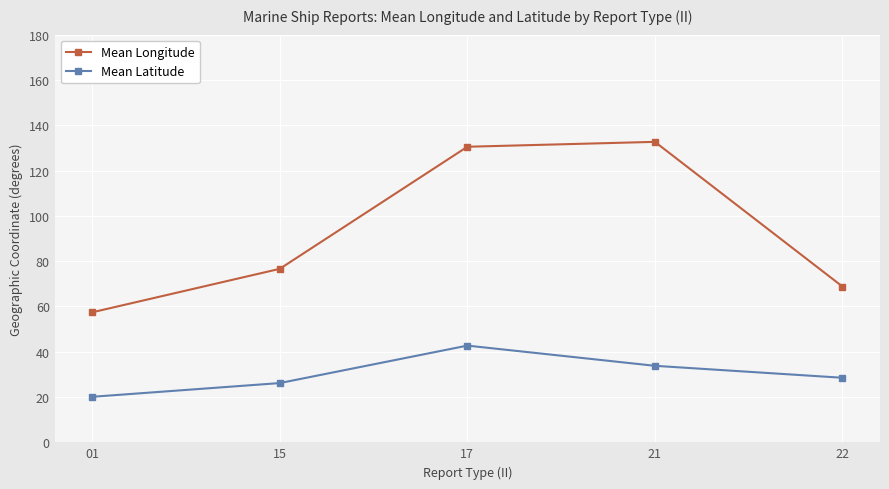

What is the difference between the Mean Longitude values at 22 and 21?

63.9